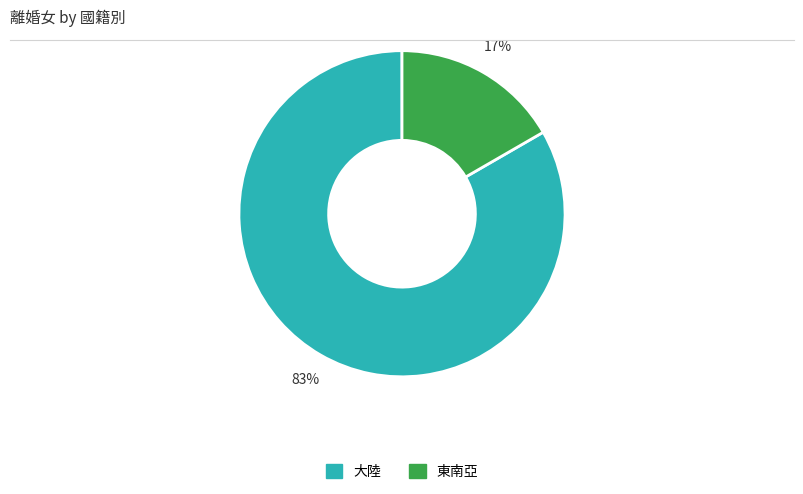

To the nearest percent, what is the average slice percentage?

50%